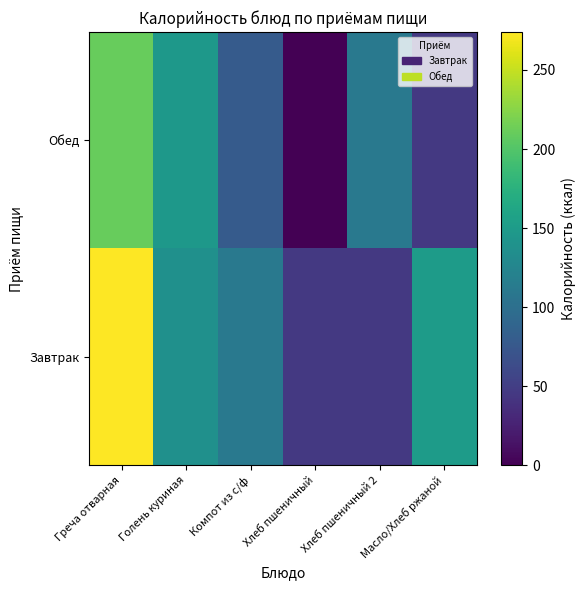

Reading right to left, what are all the values shown in this chart?

Завтрак: Масло/Хлеб ржаной=150.0	Хлеб пшеничный 2=46.0	Хлеб пшеничный=46.0	Компот из с/ф=111.1	Голень куриная=137.0	Греча отварная=274.0
Обед: Масло/Хлеб ржаной=46.0	Хлеб пшеничный 2=111.1	Хлеб пшеничный=0.0	Компот из с/ф=78.6	Голень куриная=145.7	Греча отварная=210.5